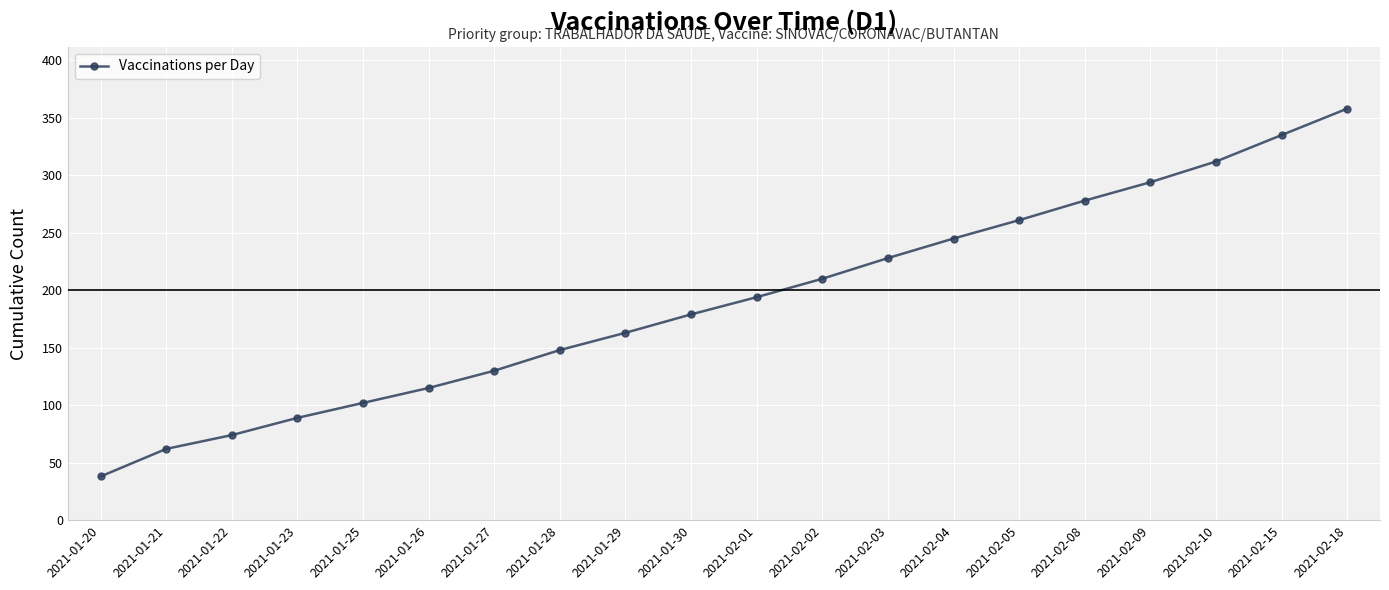

Reading left to right, what are all the values shown in this chart?

2021-01-20=38	2021-01-21=62	2021-01-22=74	2021-01-23=89	2021-01-25=102	2021-01-26=115	2021-01-27=130	2021-01-28=148	2021-01-29=163	2021-01-30=179	2021-02-01=194	2021-02-02=210	2021-02-03=228	2021-02-04=245	2021-02-05=261	2021-02-08=278	2021-02-09=294	2021-02-10=312	2021-02-15=335	2021-02-18=358